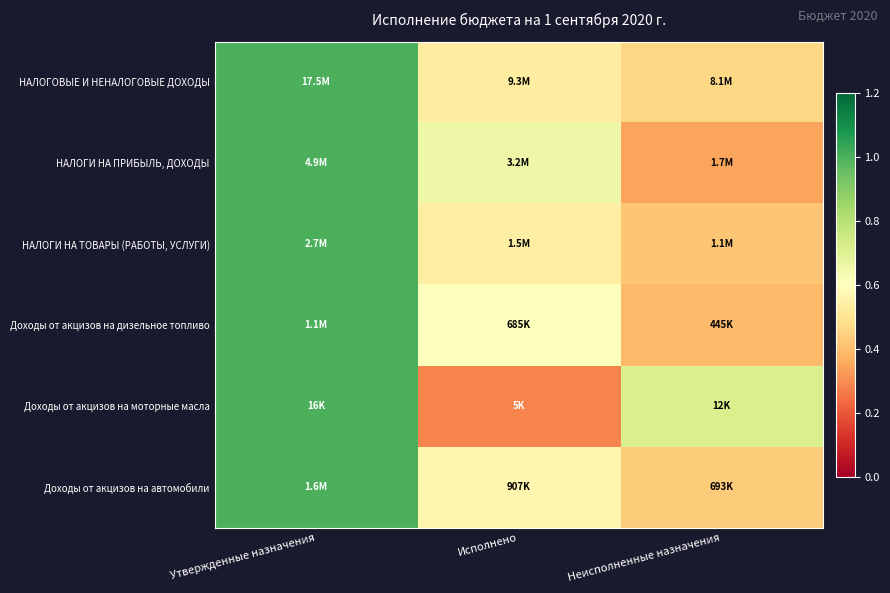

Reading left to right, transcribe all the data shown in this chart.

НАЛОГОВЫЕ И НЕНАЛОГОВЫЕ ДОХОДЫ: Утвержденные назначения=1.0	Исполнено=0.5	Неисполненные назначения=0.5
НАЛОГИ НА ПРИБЫЛЬ, ДОХОДЫ: Утвержденные назначения=1.0	Исполнено=0.7	Неисполненные назначения=0.3
НАЛОГИ НА ТОВАРЫ (РАБОТЫ, УСЛУГИ): Утвержденные назначения=1.0	Исполнено=0.5	Неисполненные назначения=0.4
Доходы от акцизов на дизельное топливо: Утвержденные назначения=1.0	Исполнено=0.6	Неисполненные назначения=0.4
Доходы от акцизов на моторные масла: Утвержденные назначения=1.0	Исполнено=0.3	Неисполненные назначения=0.7
Доходы от акцизов на автомобили: Утвержденные назначения=1.0	Исполнено=0.6	Неисполненные назначения=0.4